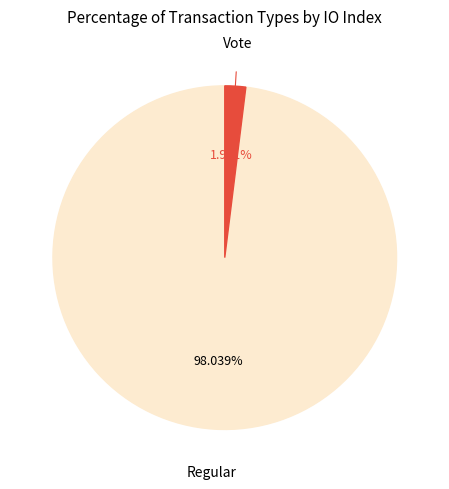

Is there a majority slice in this chart?

Yes